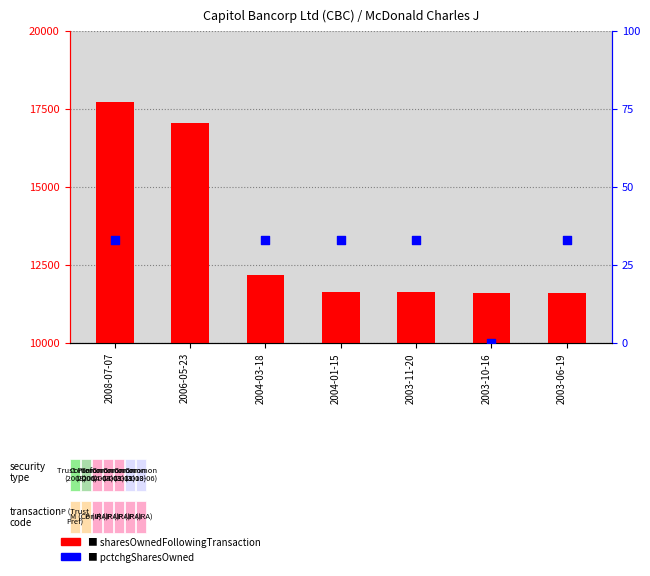

At which category is the sum across all series the highest?

2006-05-23